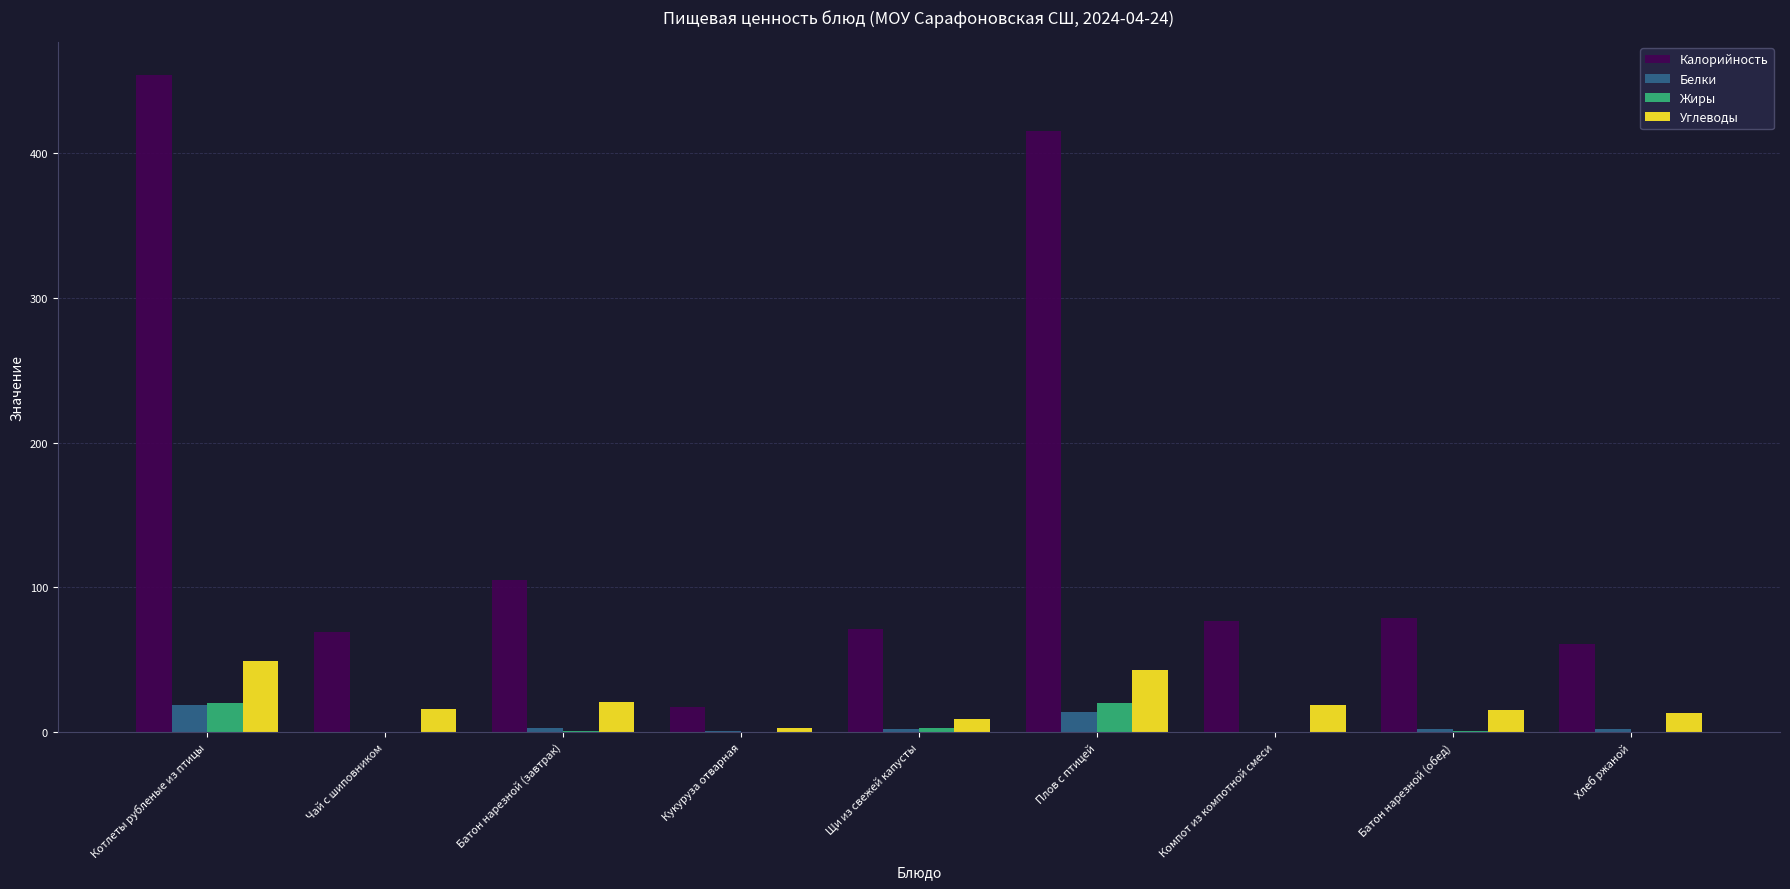

What is the sum of all Жиры values?

45